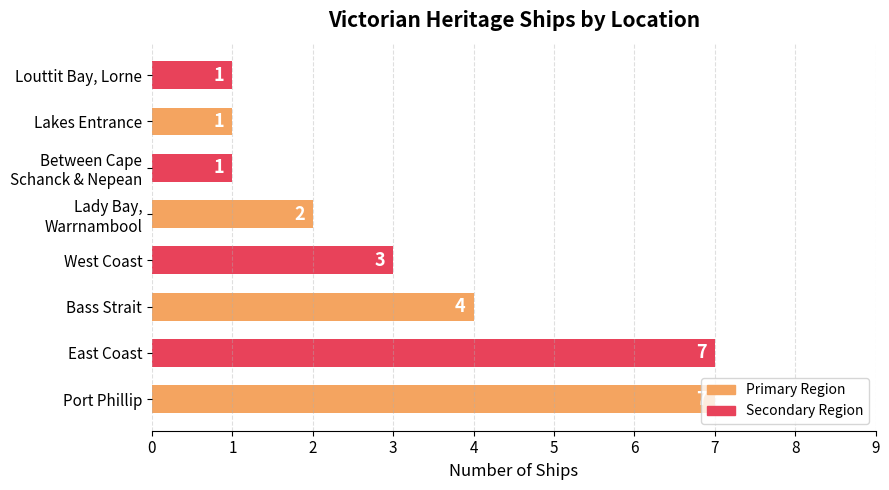

How many values are below 3?

4